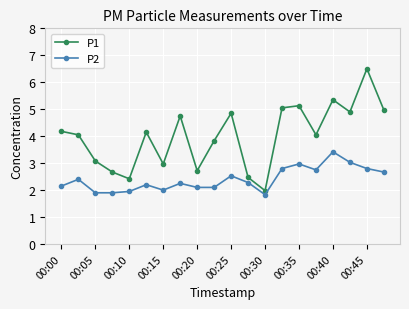

In P1, how many points are lower than both neighbors (excluding endpoints)?

6